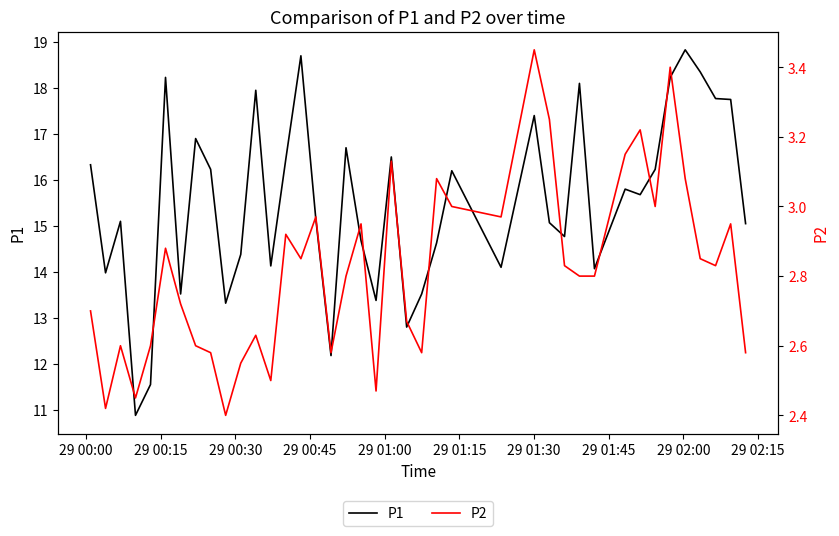

What is the maximum value for P1?

18.8